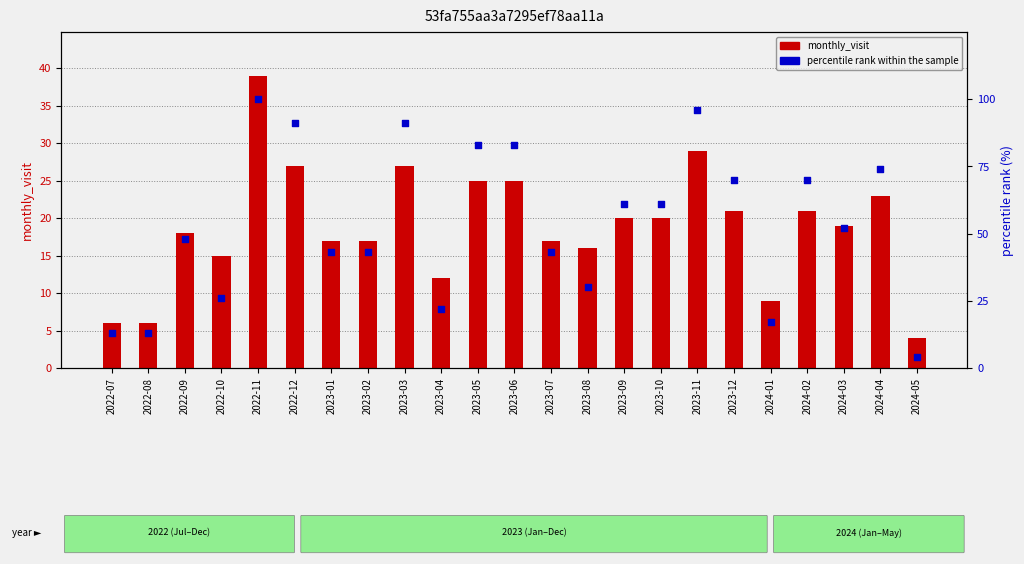

Which series reaches the maximum Y coordinate?

percentile rank within the sample